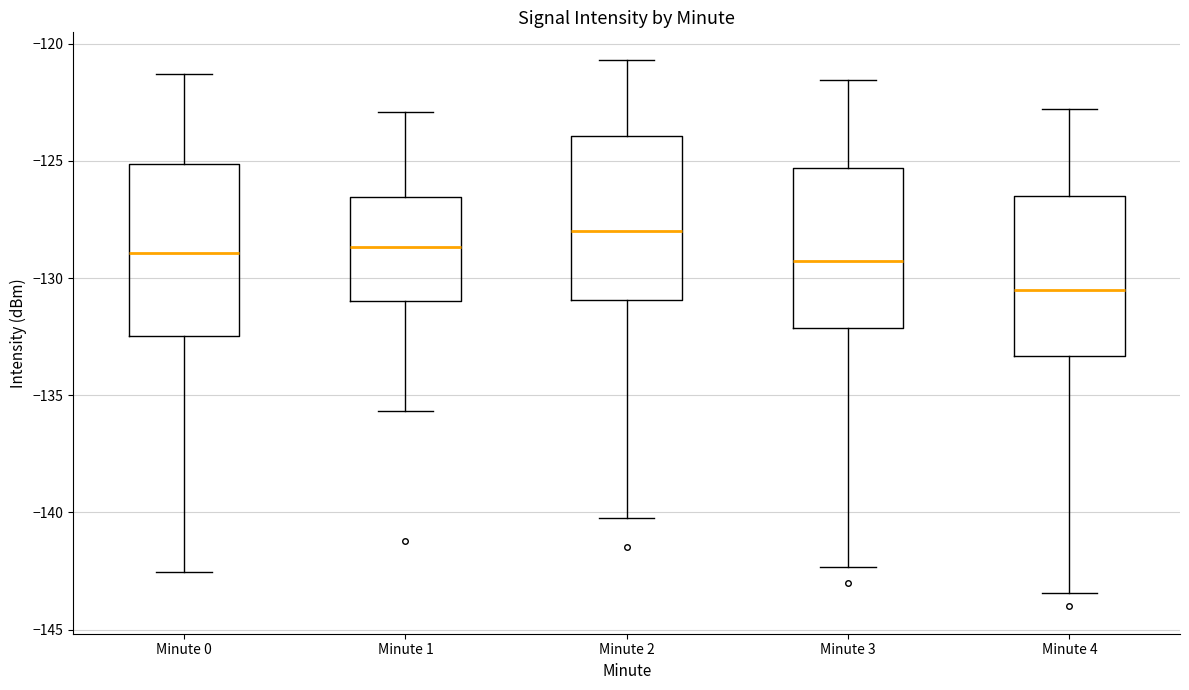

Which box's median line is the highest?

Minute 2